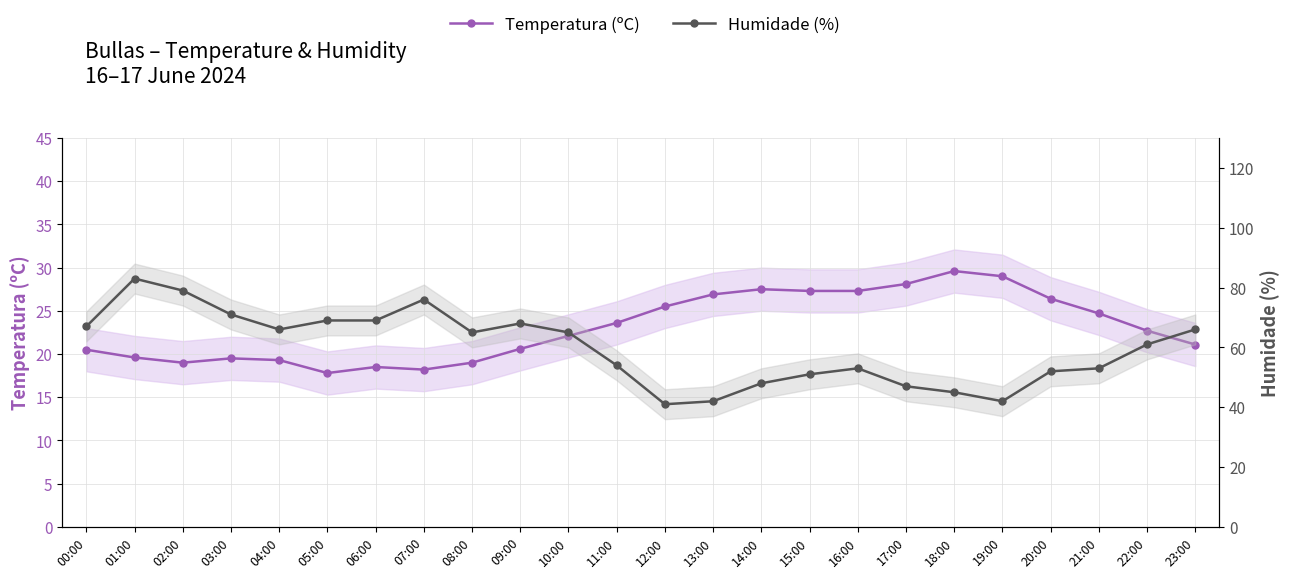

Reading left to right, extract all data points from this chart.

Temperatura (ºC): 00:00=20.5	01:00=19.6	02:00=19.0	03:00=19.5	04:00=19.3	05:00=17.8	06:00=18.5	07:00=18.2	08:00=19.0	09:00=20.6	10:00=22.1	11:00=23.6	12:00=25.5	13:00=26.9	14:00=27.5	15:00=27.3	16:00=27.3	17:00=28.1	18:00=29.6	19:00=29.0	20:00=26.4	21:00=24.7	22:00=22.7	23:00=21.1
Humidade (%): 00:00=67.0	01:00=83.0	02:00=79.0	03:00=71.0	04:00=66.0	05:00=69.0	06:00=69.0	07:00=76.0	08:00=65.0	09:00=68.0	10:00=65.0	11:00=54.0	12:00=41.0	13:00=42.0	14:00=48.0	15:00=51.0	16:00=53.0	17:00=47.0	18:00=45.0	19:00=42.0	20:00=52.0	21:00=53.0	22:00=61.0	23:00=66.0